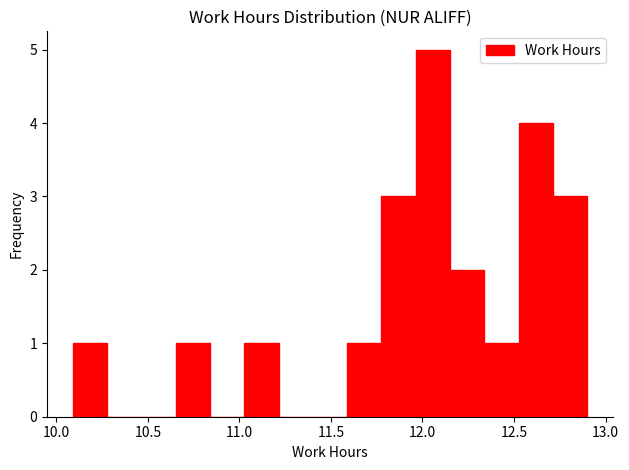

Read against the x-axis, roughly where is the centre of the tallest bar?

12.05